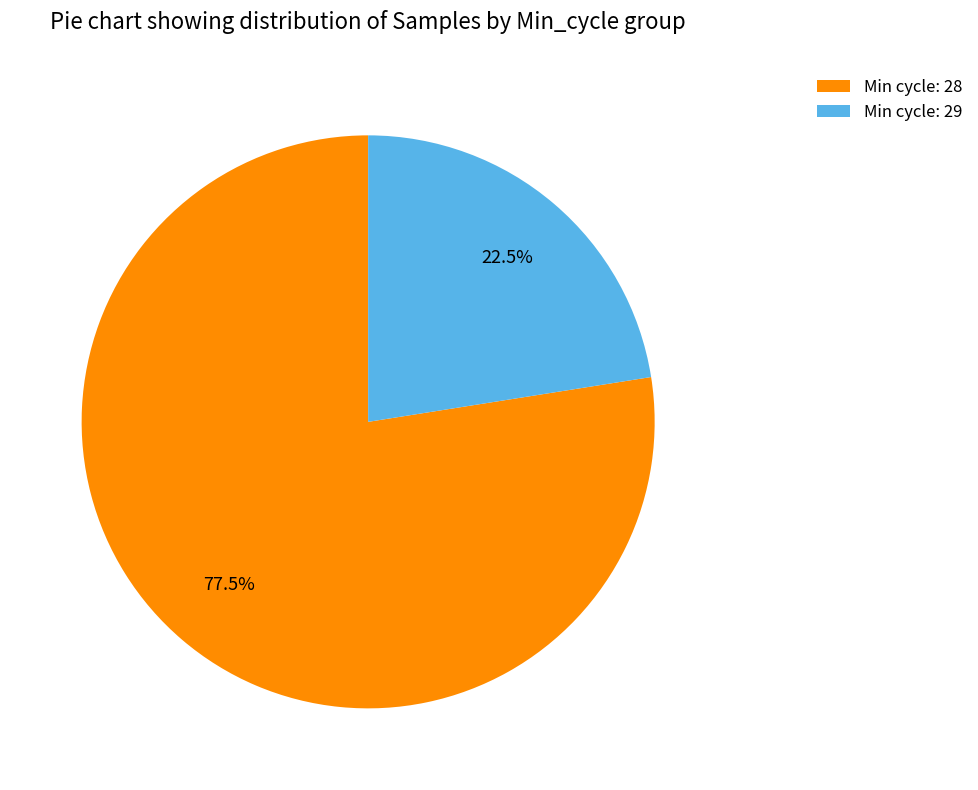

How many slices are in this pie chart?

2